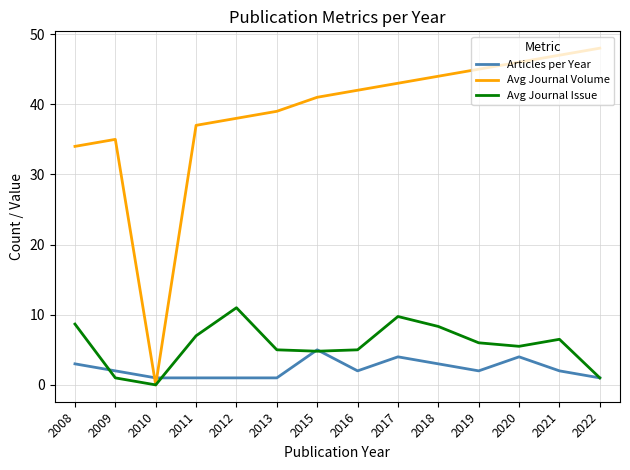

How many lines are shown in the chart?

3